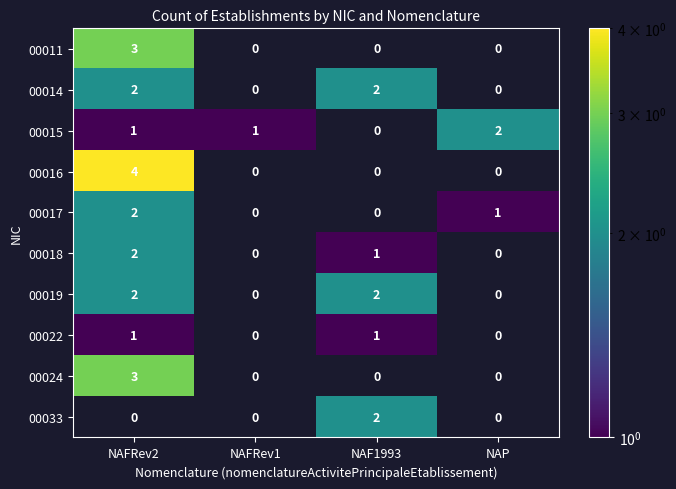

The value of 00015 at NAP is 1. True or false?

False